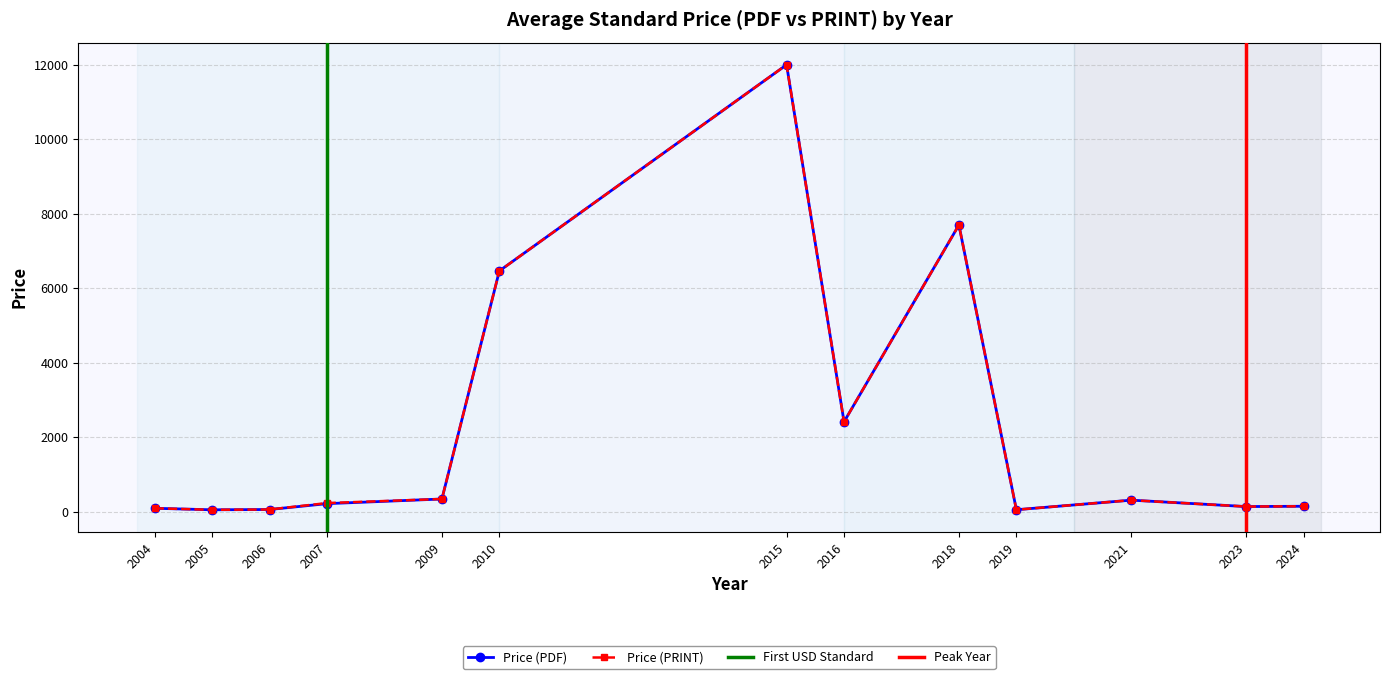

True or false: Price (PDF) and Price (PRINT) cross at least once.

False